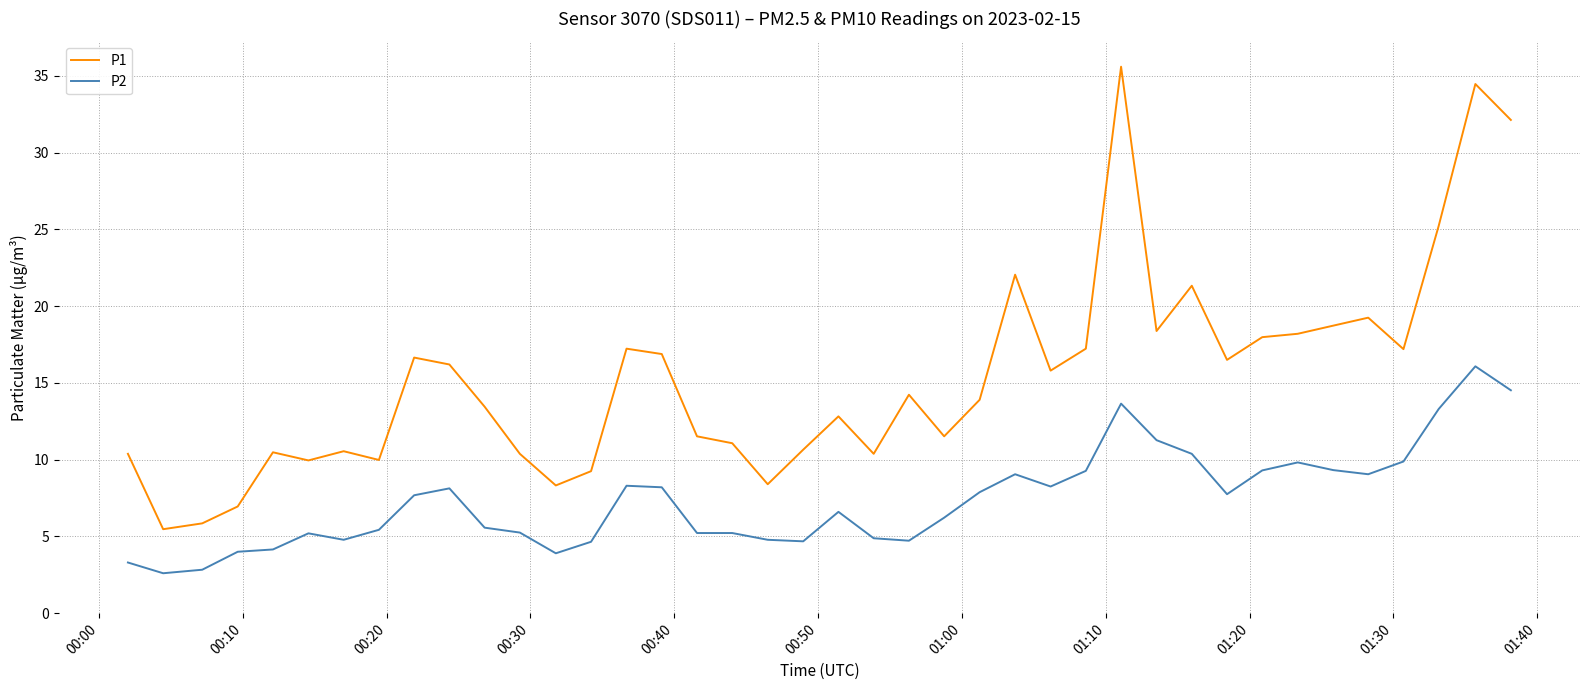

True or false: P1 and P2 intersect in this chart.

False